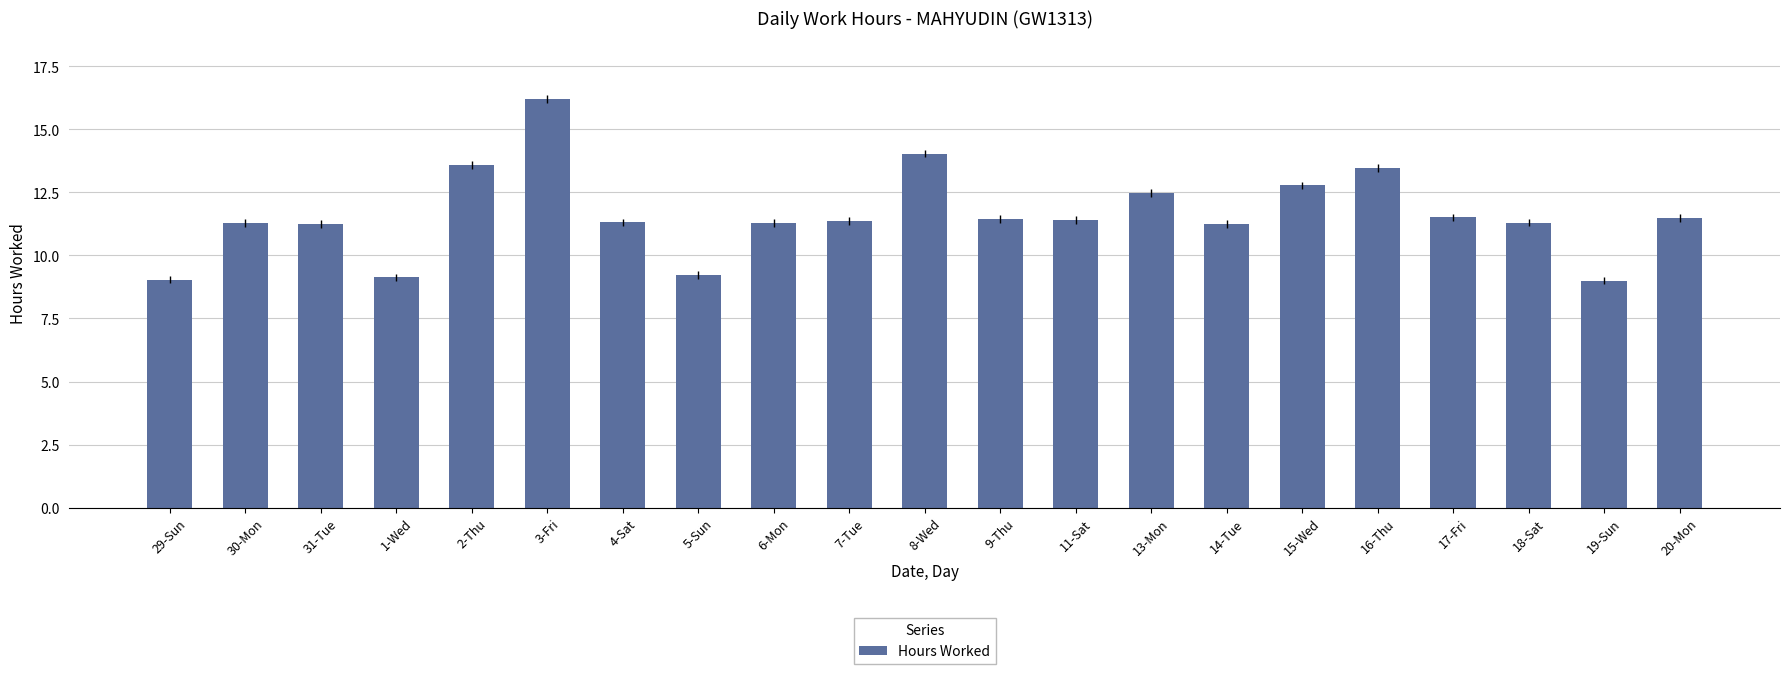

What is the difference between the maximum and second lowest values?

7.2